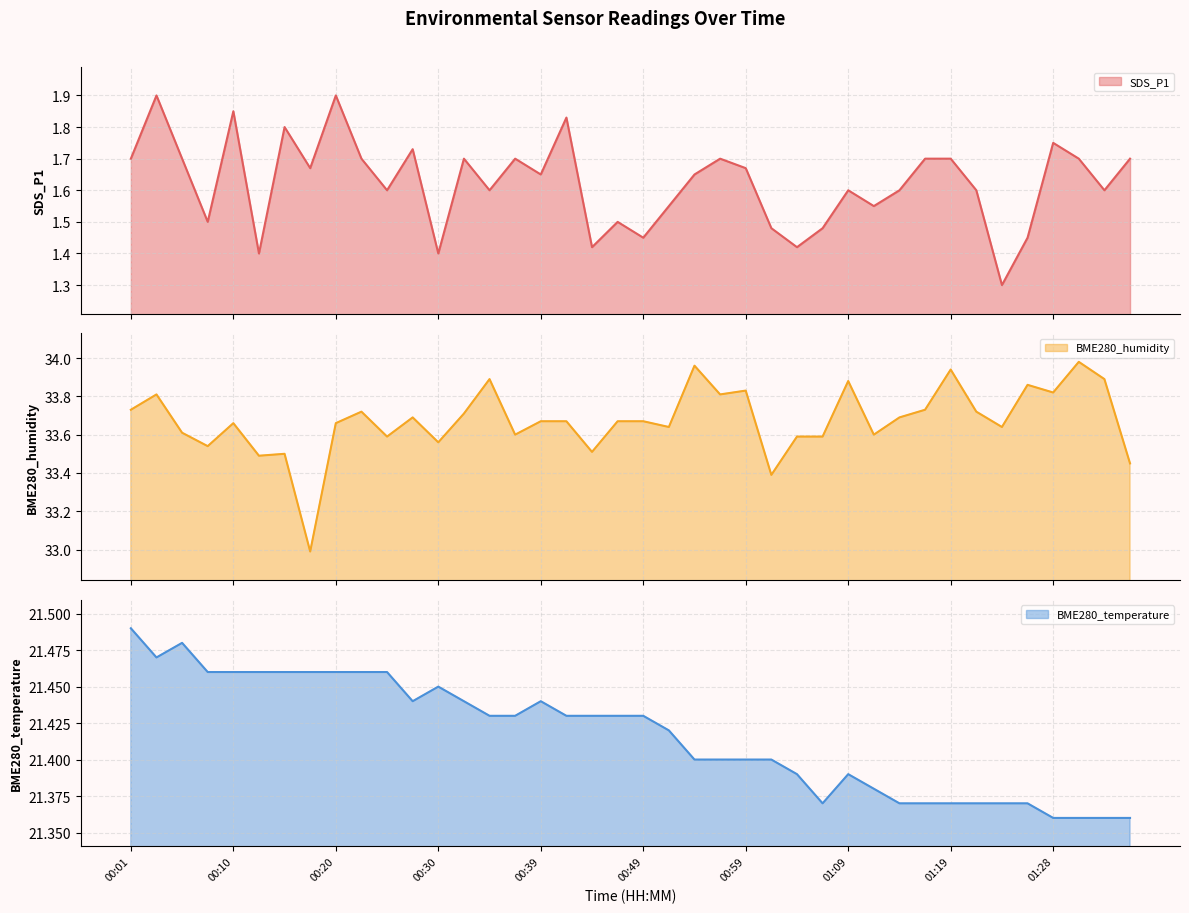

Count the BME280_temperature line values in the range 21 to 22.

40